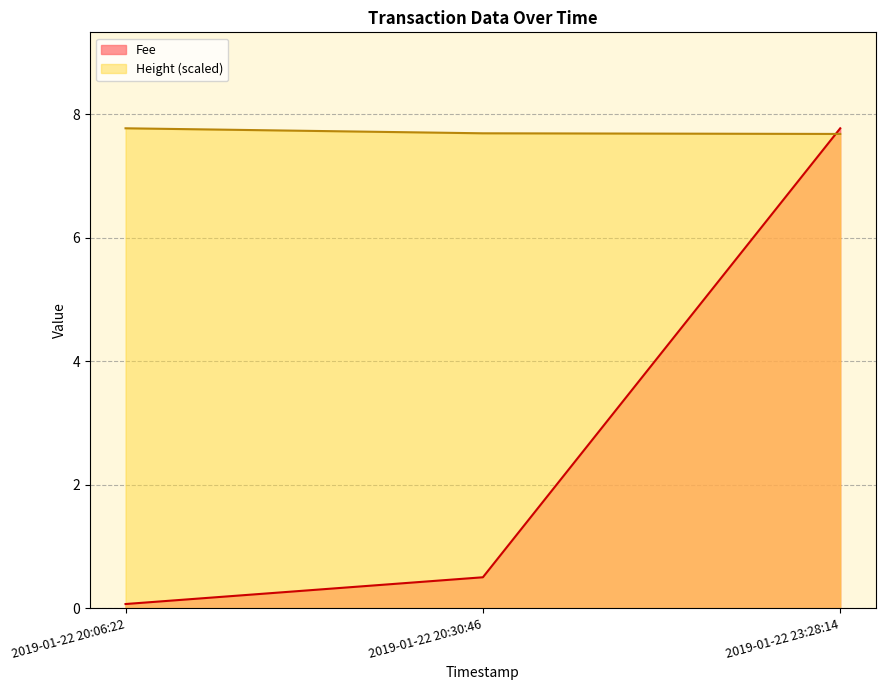

What is the sum of the Fee values at 2019-01-22 20:06:22 and 2019-01-22 23:28:14?

7.8